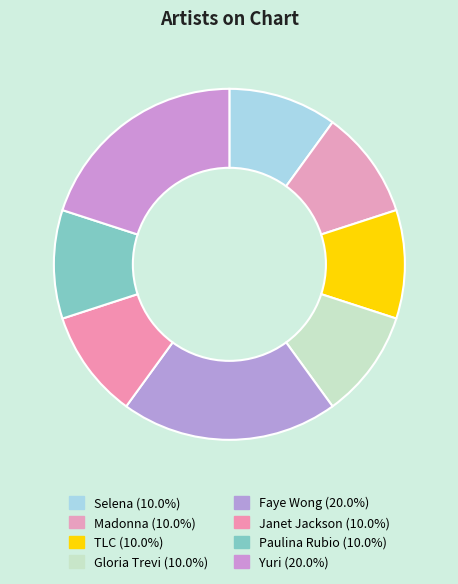

Which slice is the smallest?

Selena